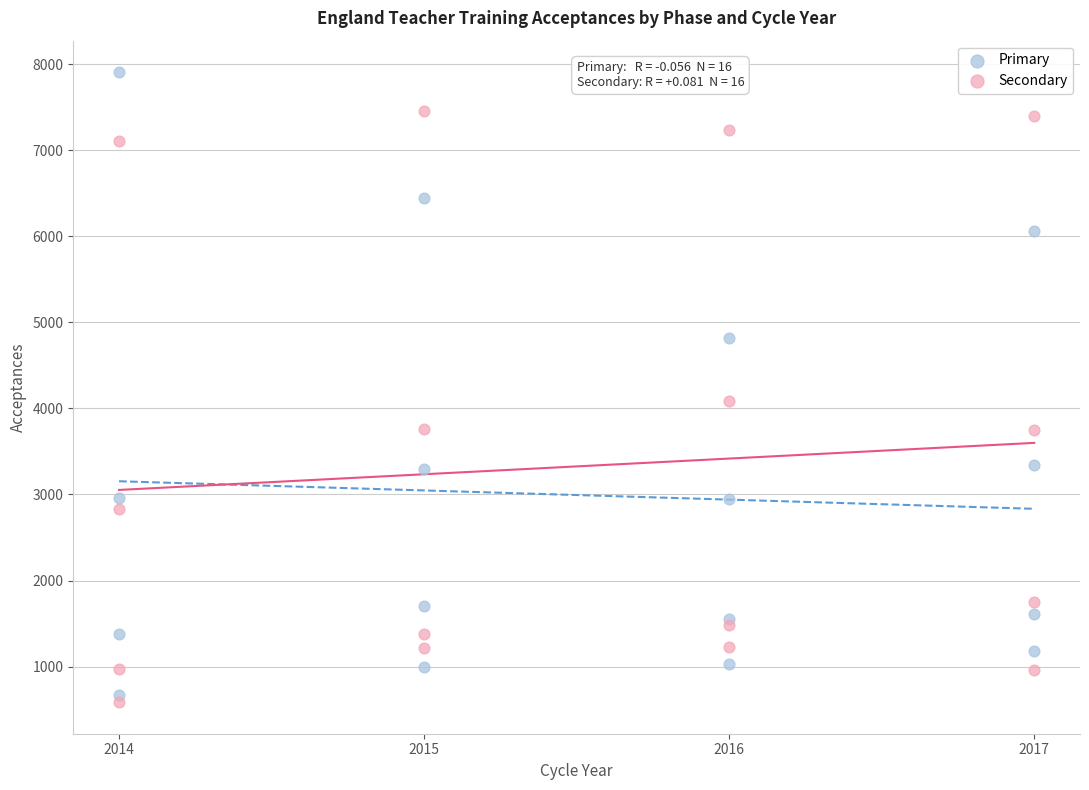

In the Primary series, what Y value is closest to 4287?

4820